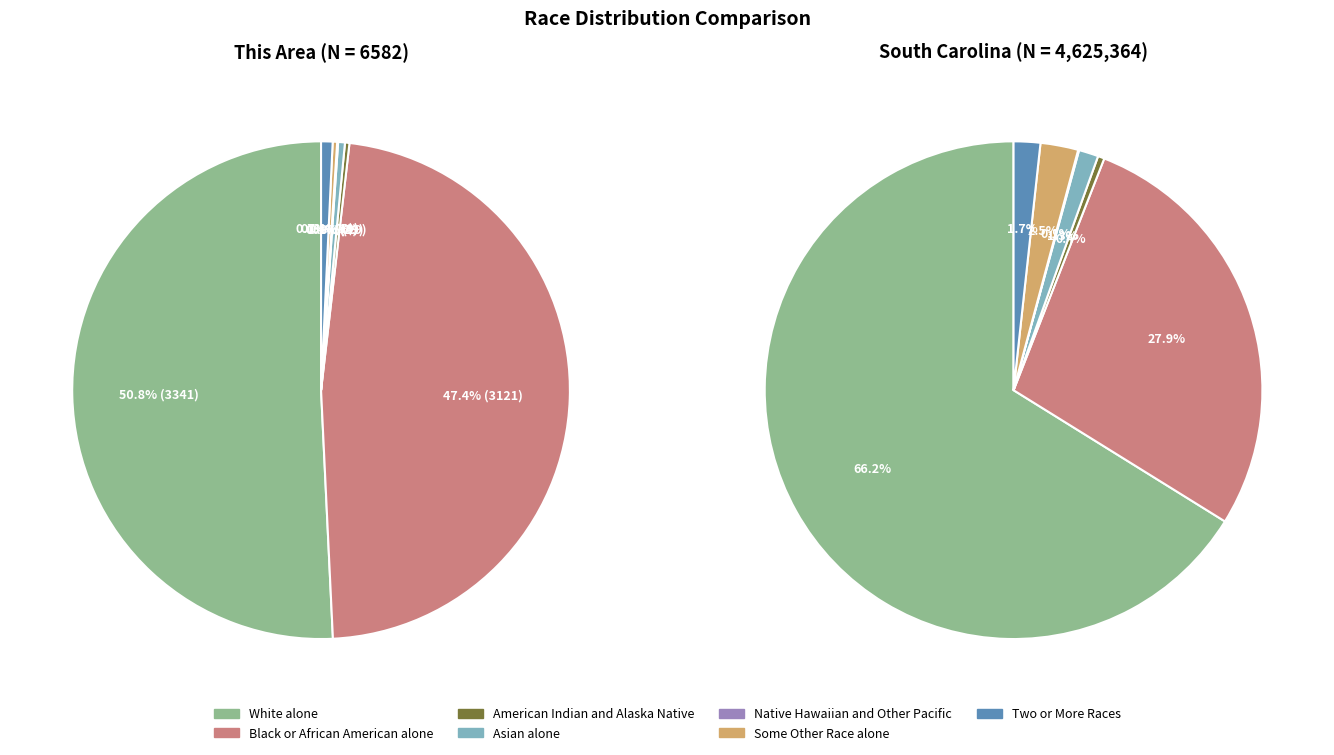

Is it true that Some Other Race alone is 0% of the pie?

True